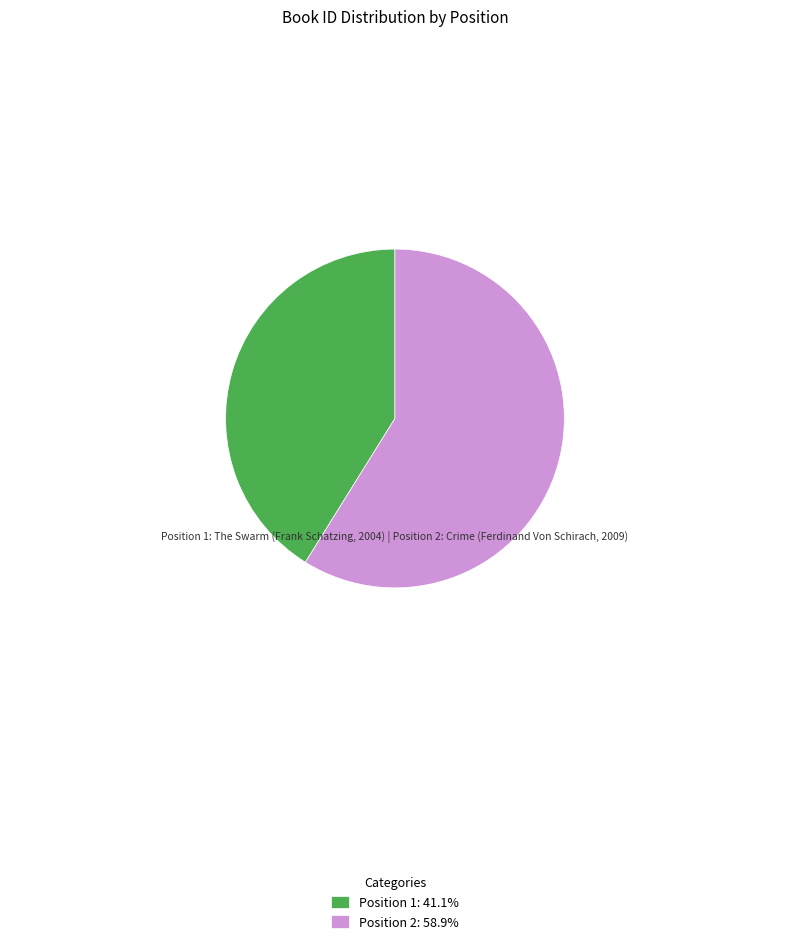

Do Position 1: 41.1% and Position 2: 58.9% together represent more than half of the pie?

Yes